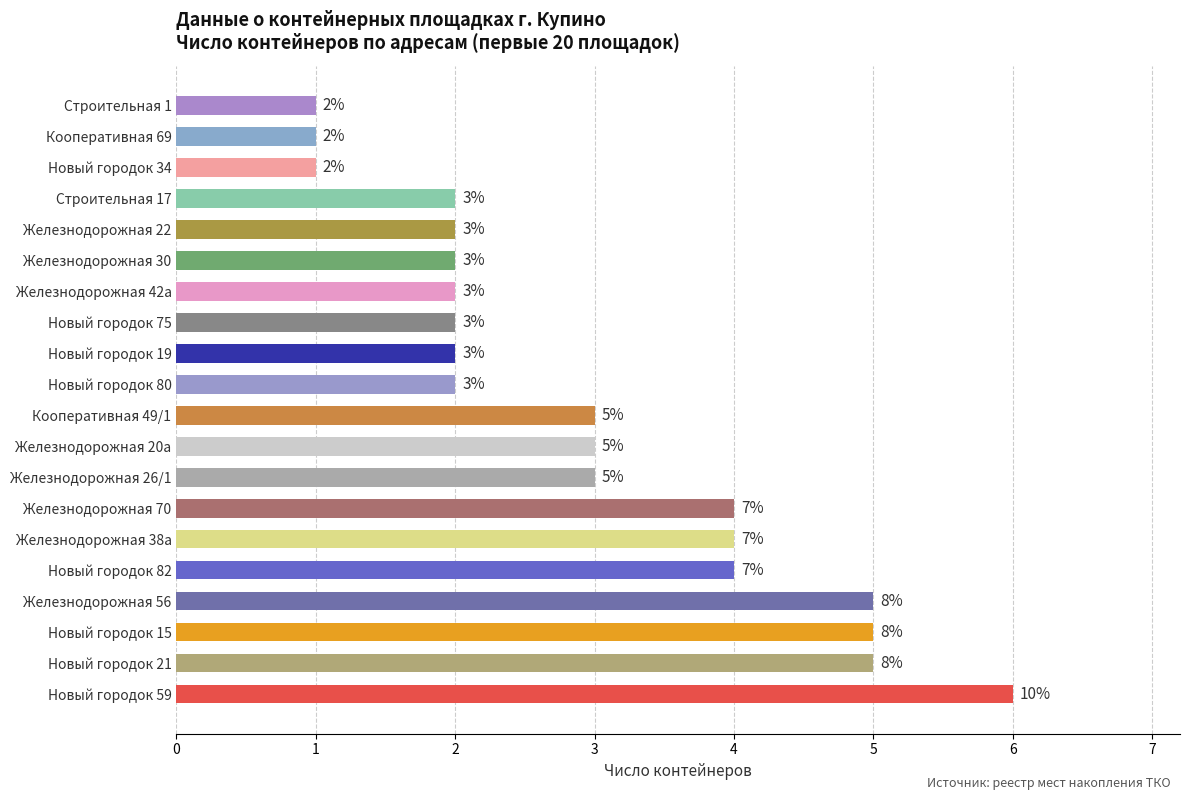

What is the difference between the maximum and minimum values?

5